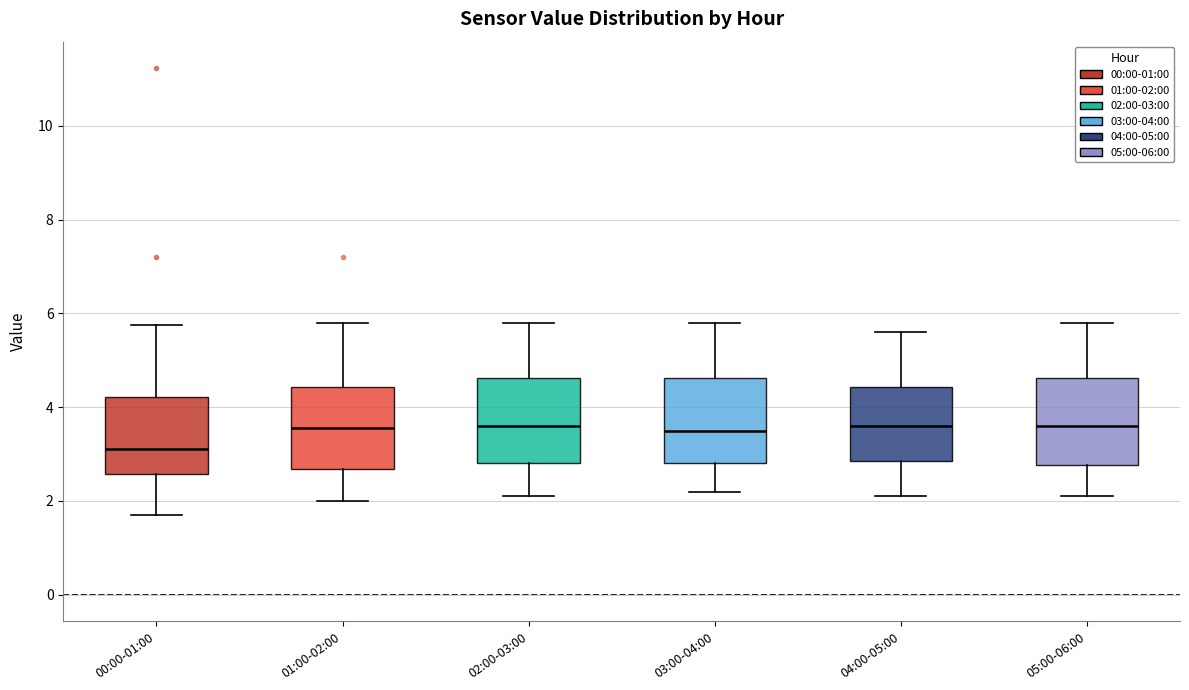

Which box's median line is the lowest?

00:00-01:00